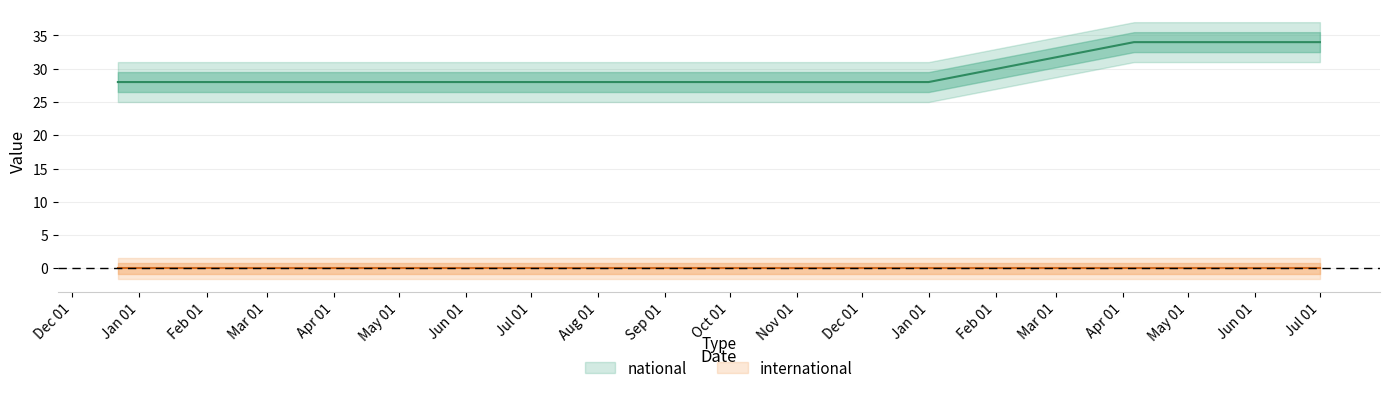

List the series in order of their overall mean, highest first.

national, international